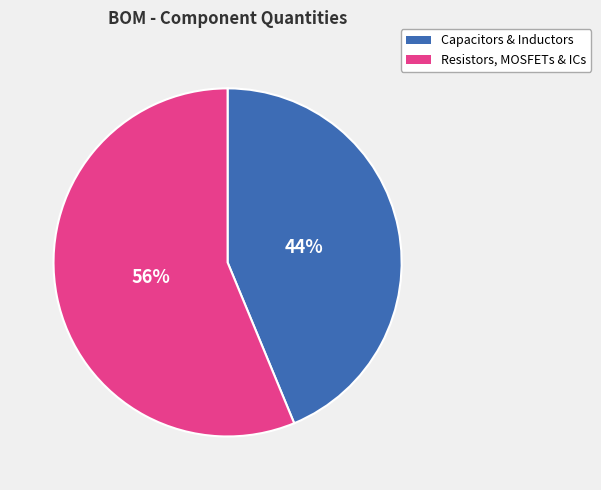

Is there any slice that represents more than half of the pie?

Yes